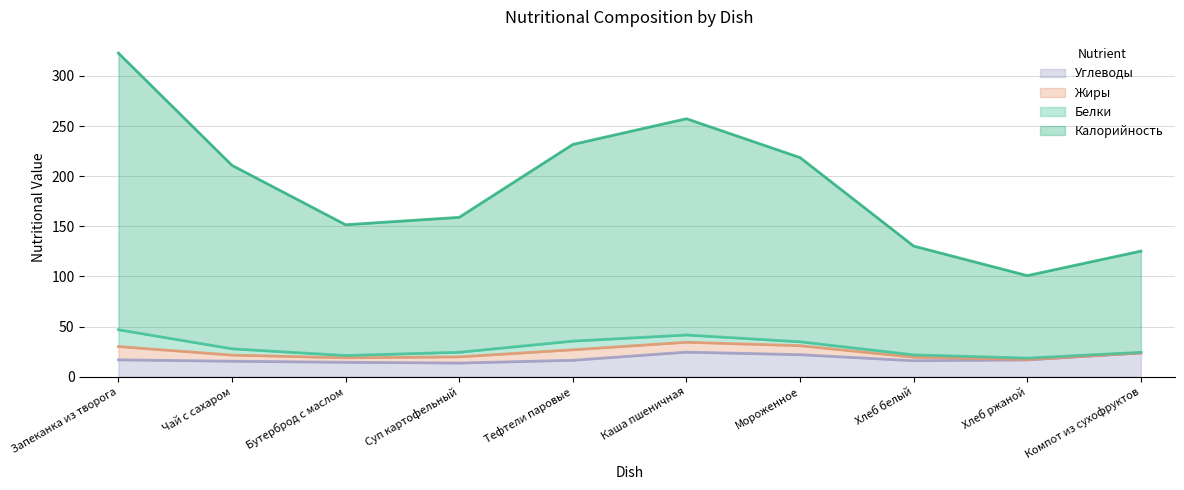

At which label does Углеводы first exceed 15?

Запеканка из творога